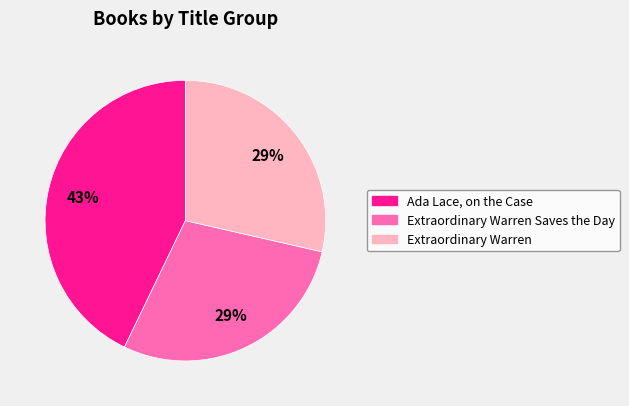

Which slice is the largest?

Ada Lace, on the Case